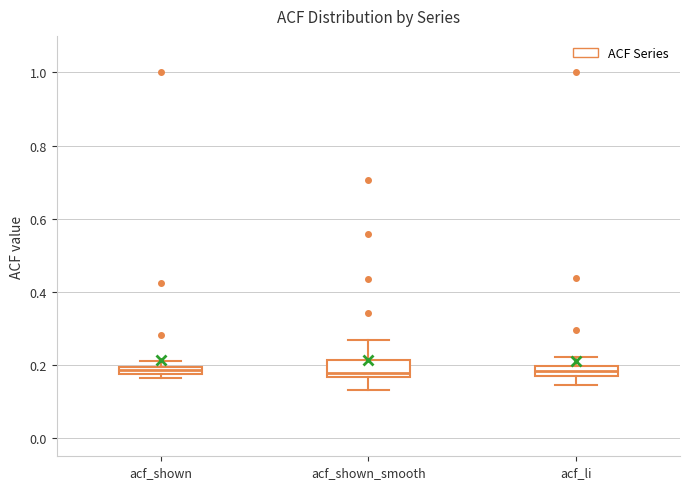

Where does the upper whisker of the box for acf_li end on the y-axis? The values are not printed on the chart, so give them approximately, as read against the axis.

0.22